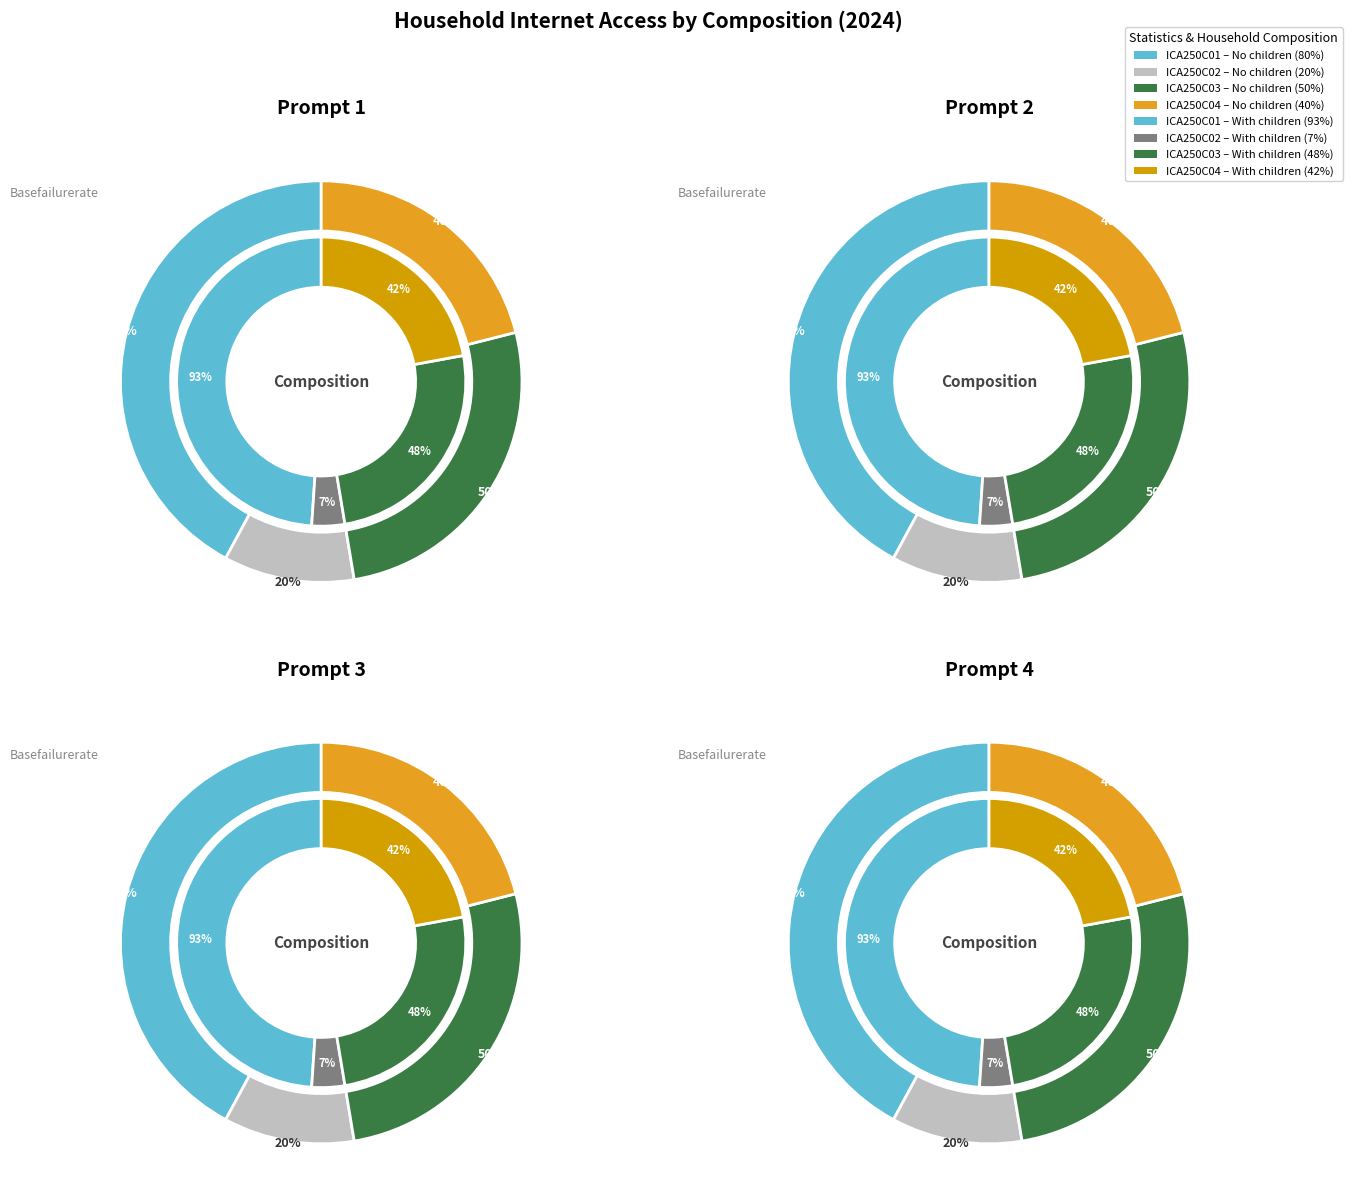

What percentage is NOT represented by ICA250C01?

57.9%